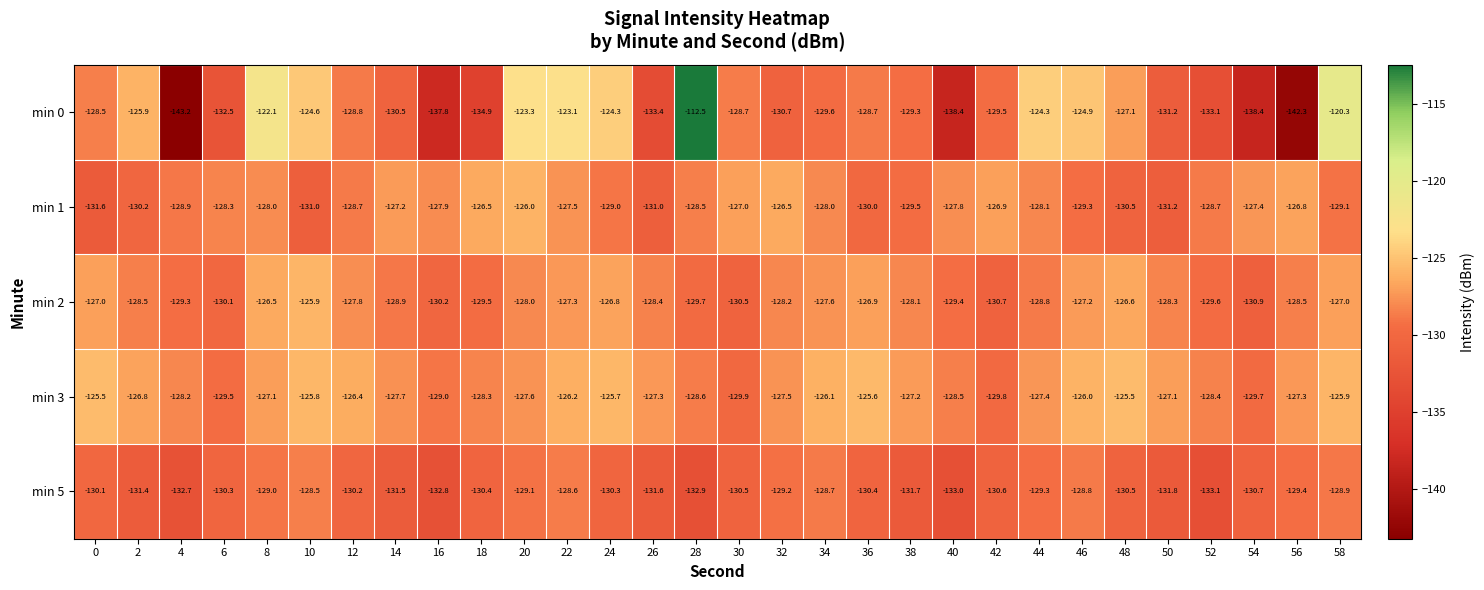

Rank the series at 10 from highest to lowest value.

min 0, min 3, min 2, min 5, min 1